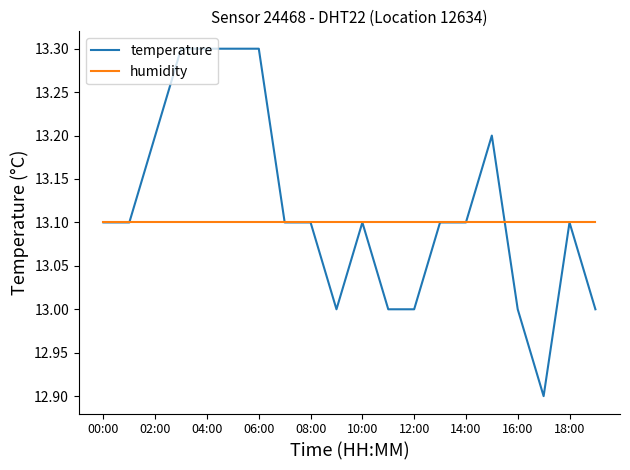

Rank the series by their average value, from highest to lowest.

temperature, humidity